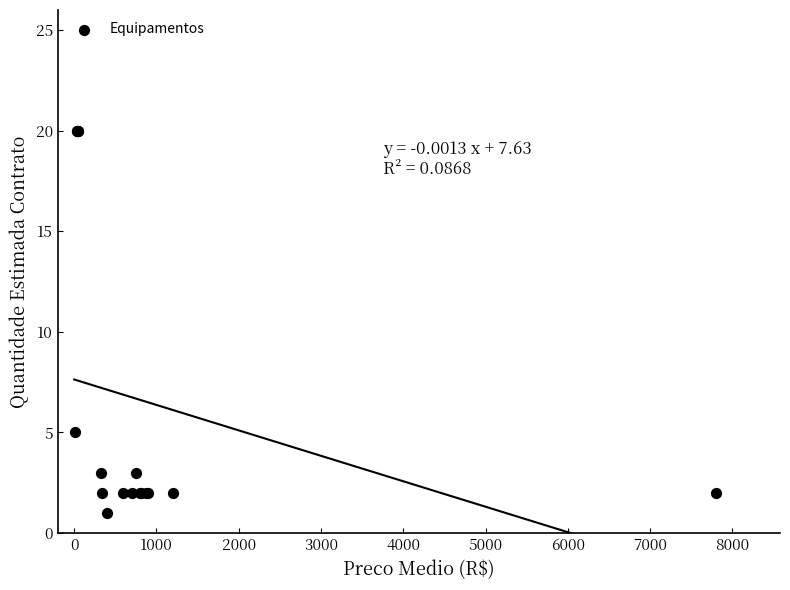

What Y value in the scatter plot is closest to 10?

5